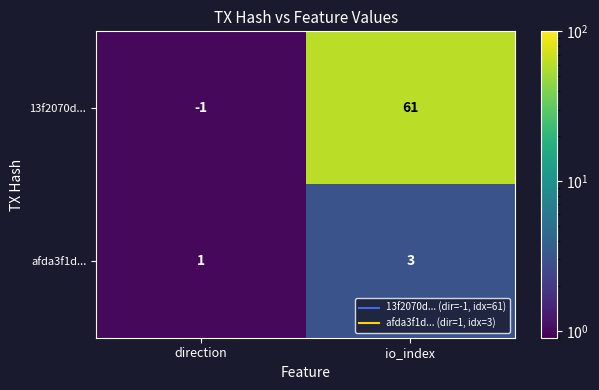

How many values in 13f2070d... are above zero?

1